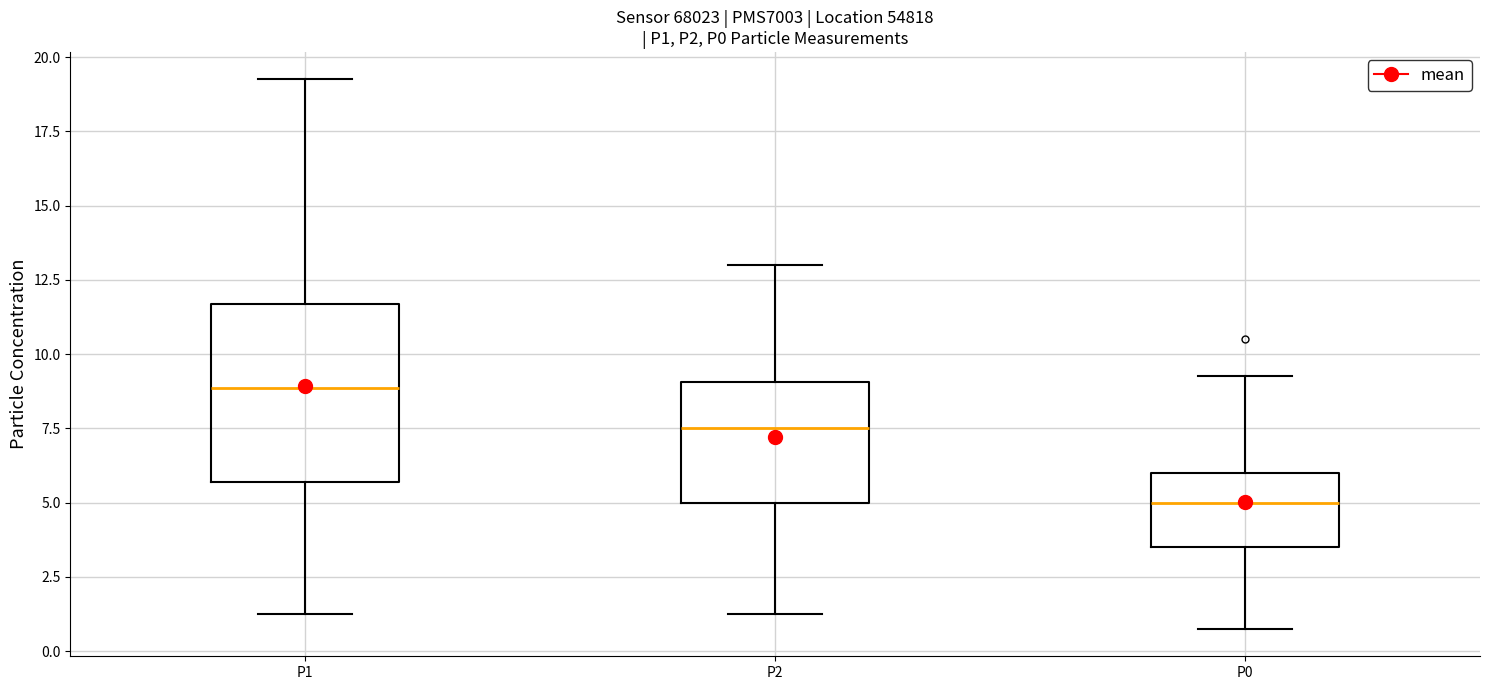

Reading left to right, read every box against the y-axis: the position of its median line, the range the box covers, and the ends of its whiskers. The values are not printed on the chart, so give them approximately, as read against the axis.

P1: median 9.0, box 5.5 to 11.5, whiskers 1.5 to 19.5
P2: median 7.5, box 5.0 to 9.0, whiskers 1.5 to 13.0
P0: median 5.0, box 3.5 to 6.0, whiskers 1.0 to 9.5